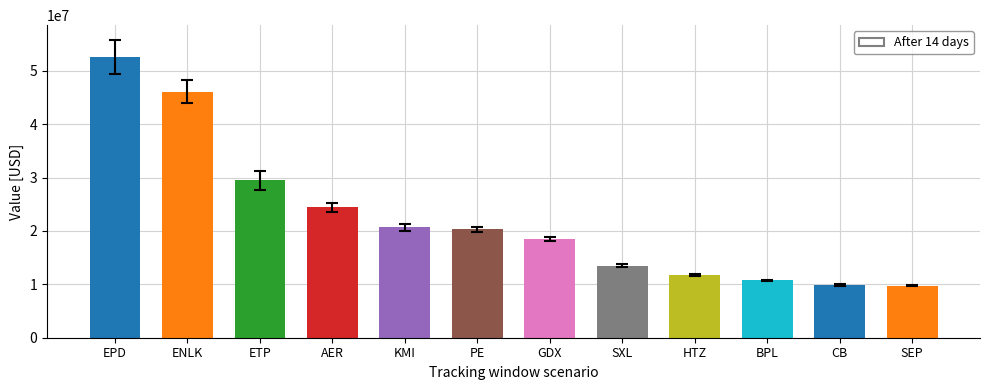

What is the difference between the second highest and minimum values?

36345000